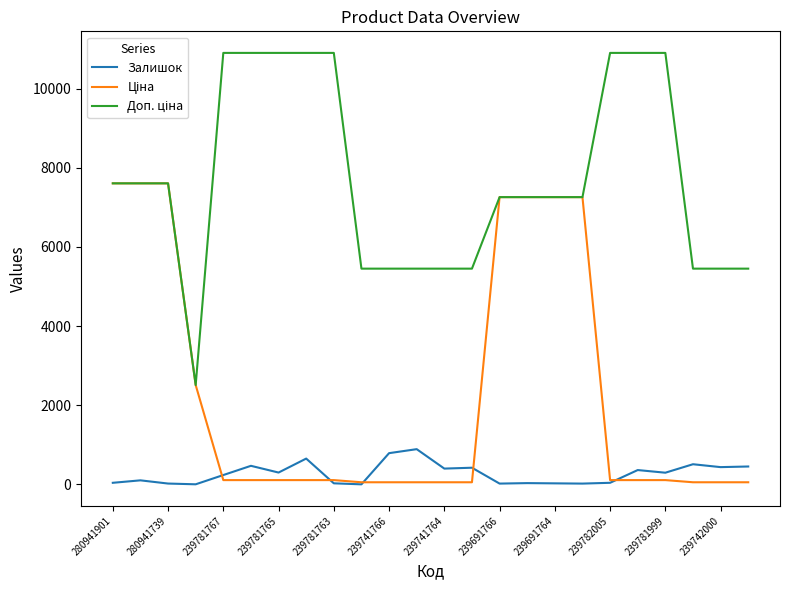

True or false: Залишок has more than 0 points higher than both neighbors.

True